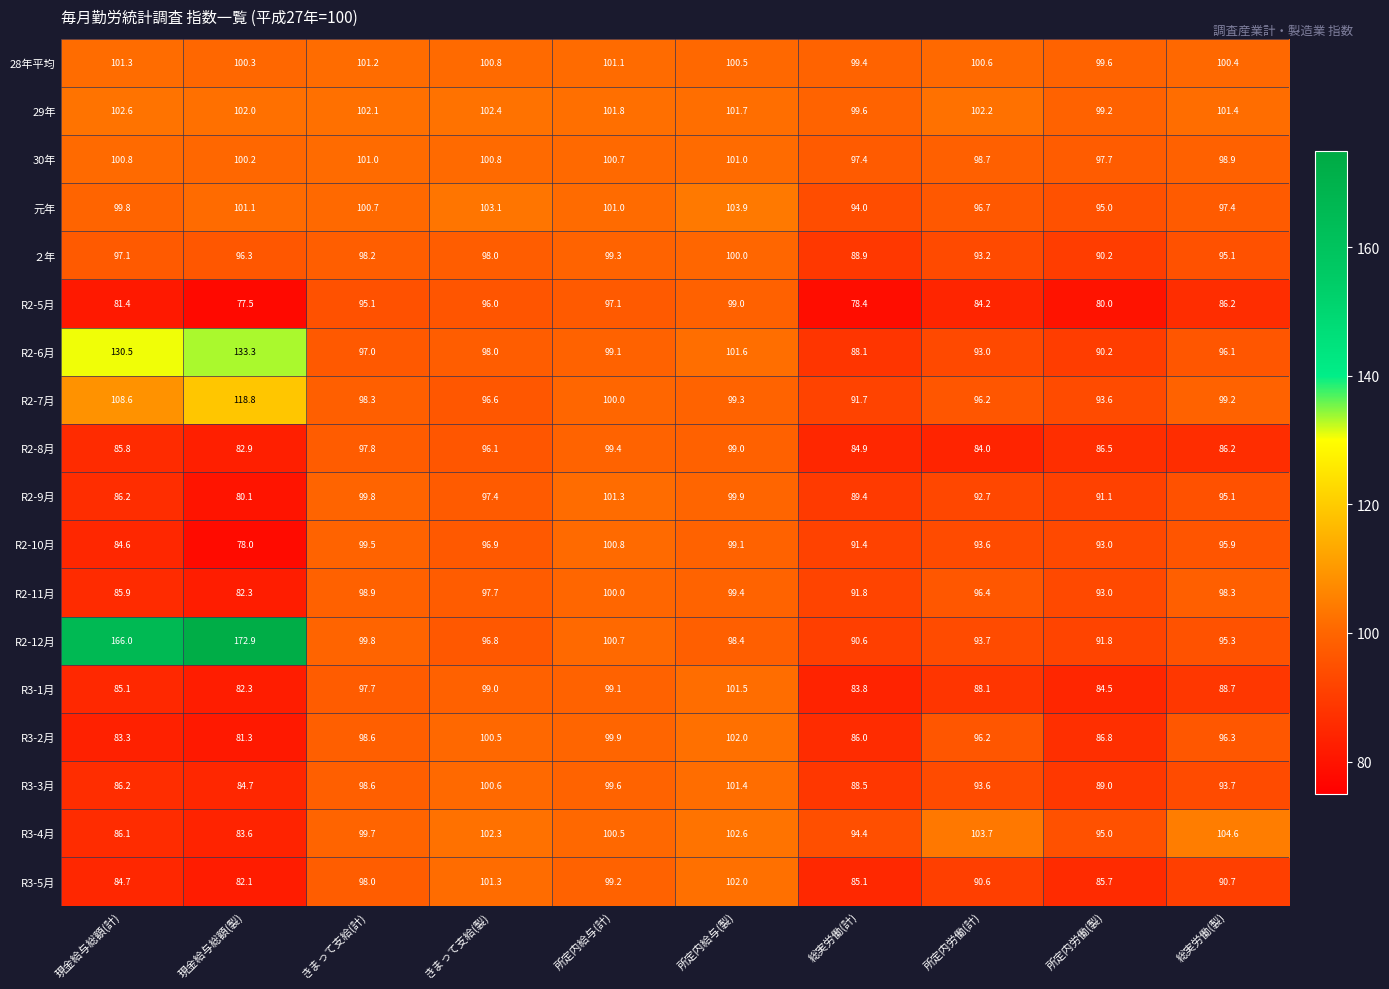

Which series has the widest spread of values?

R2-12月